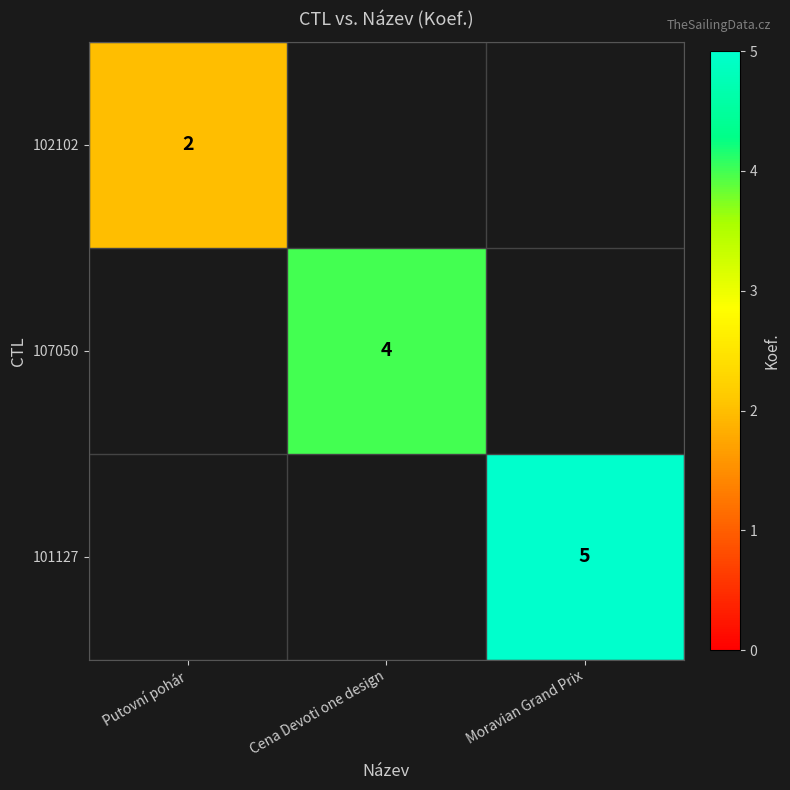

The 101127 series shows 9 at Moravian Grand Prix. True or false?

False